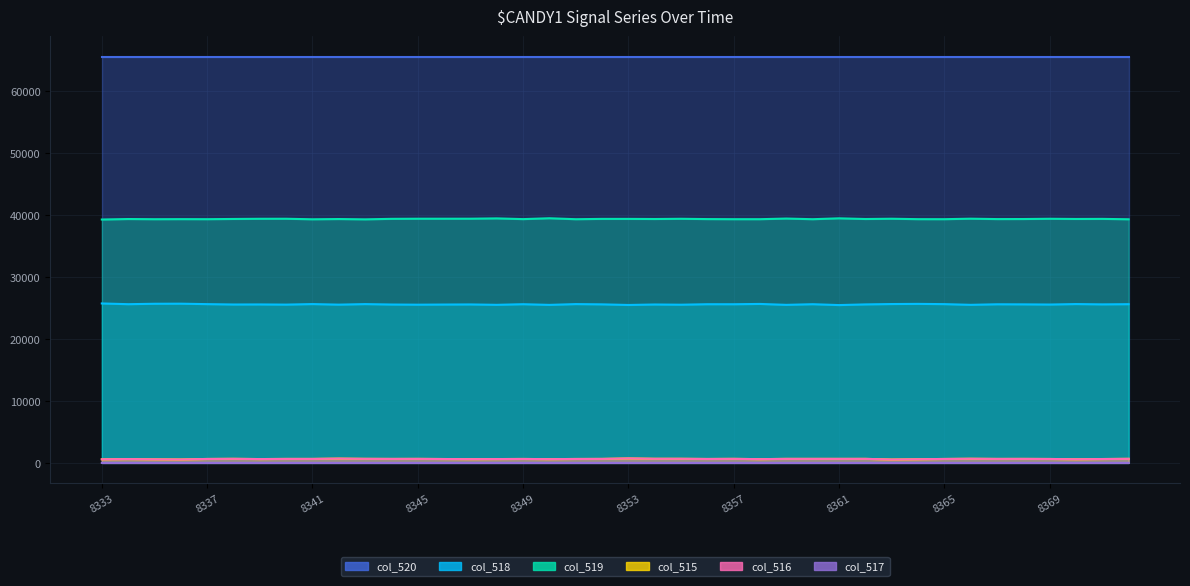

Which category has the highest value in the col_516 series?

8353